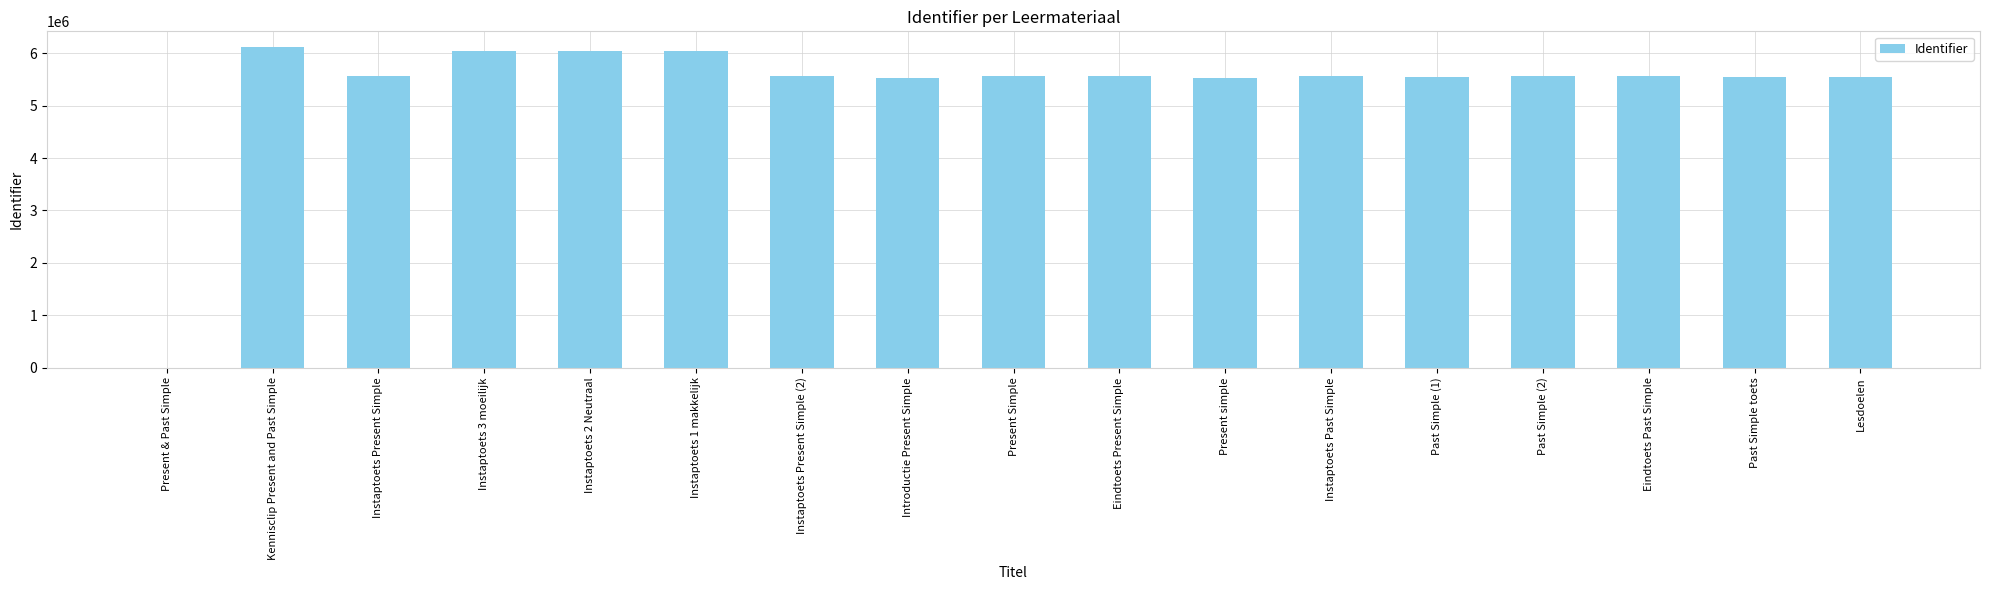

What is the average value?

5348302